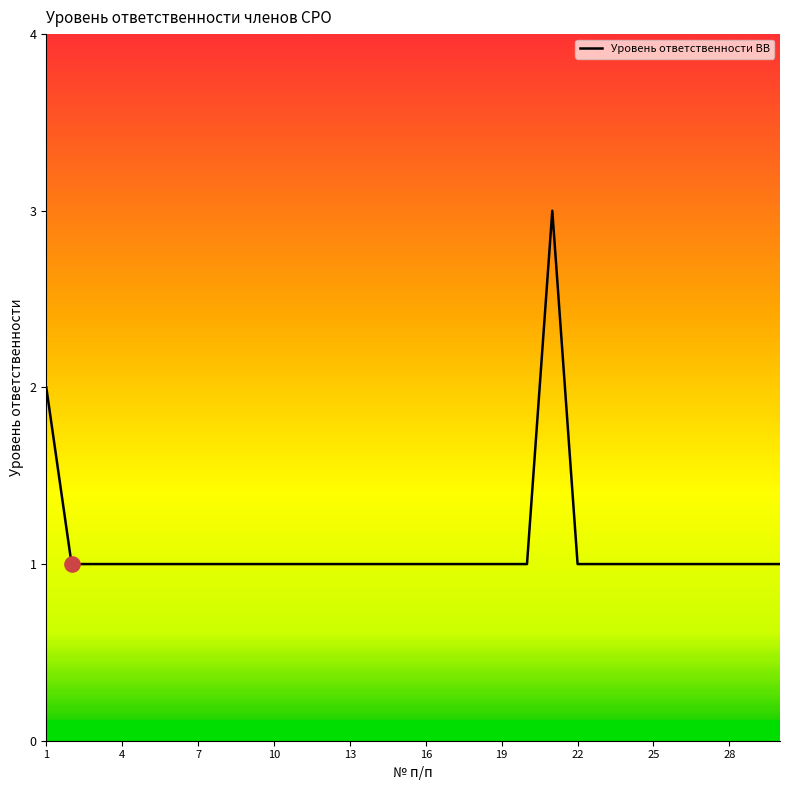

What is the greatest value displayed?

3